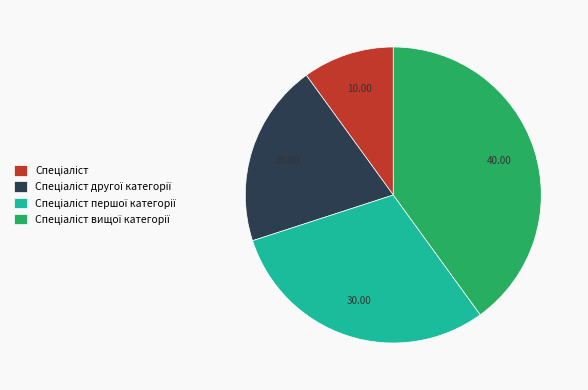

Does any single category account for the majority?

No